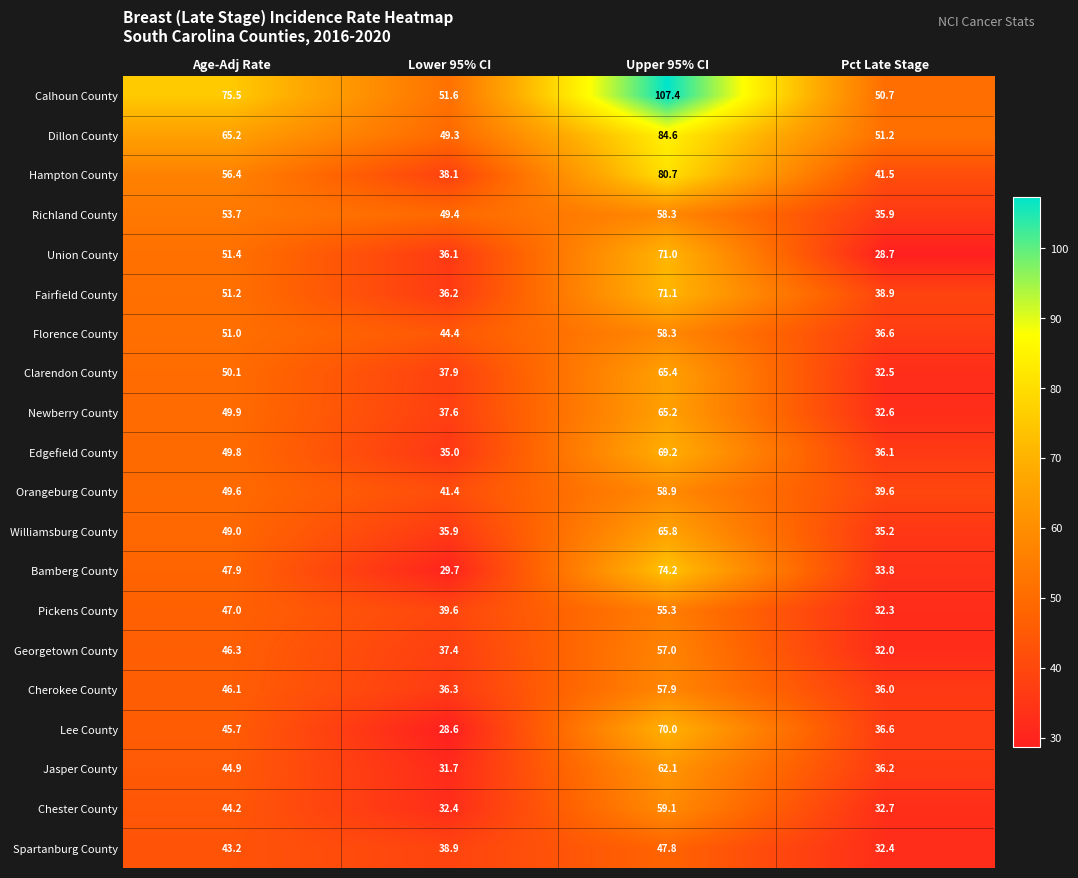

Where does the Fairfield County series first go above 51?

Age-Adj Rate